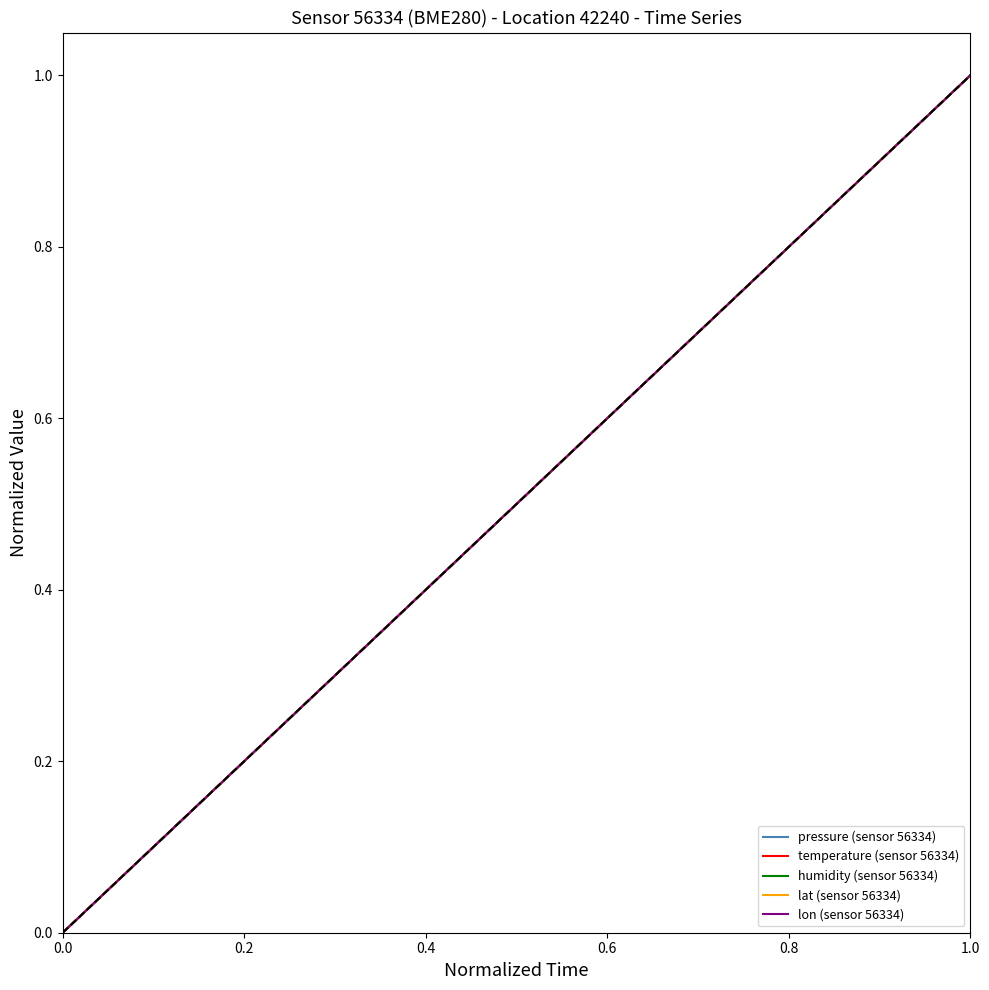

At how many categories does at least one series exceed 0?

14